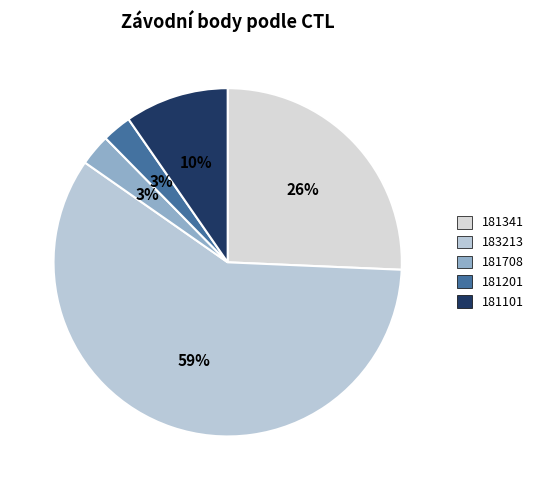

Between 183213 and 181201, which is larger?

183213